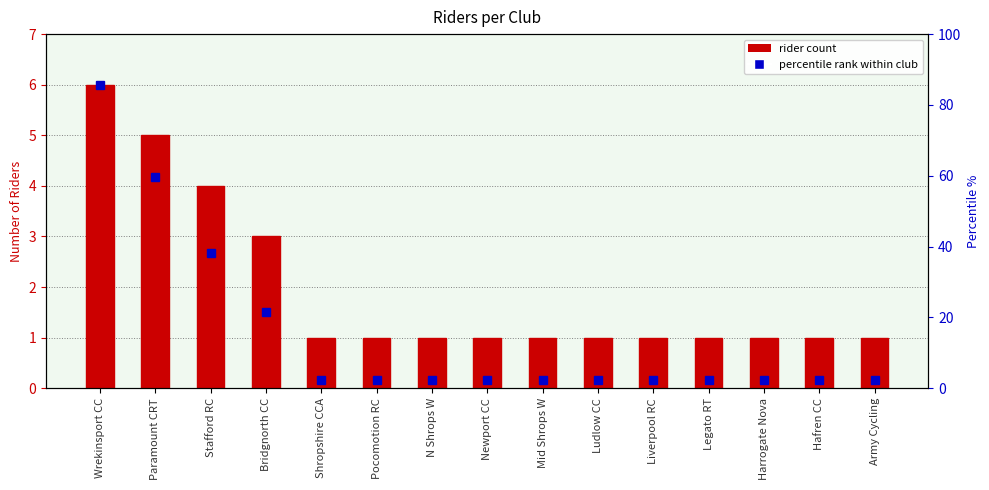

Count the number of values greater than 1.

4